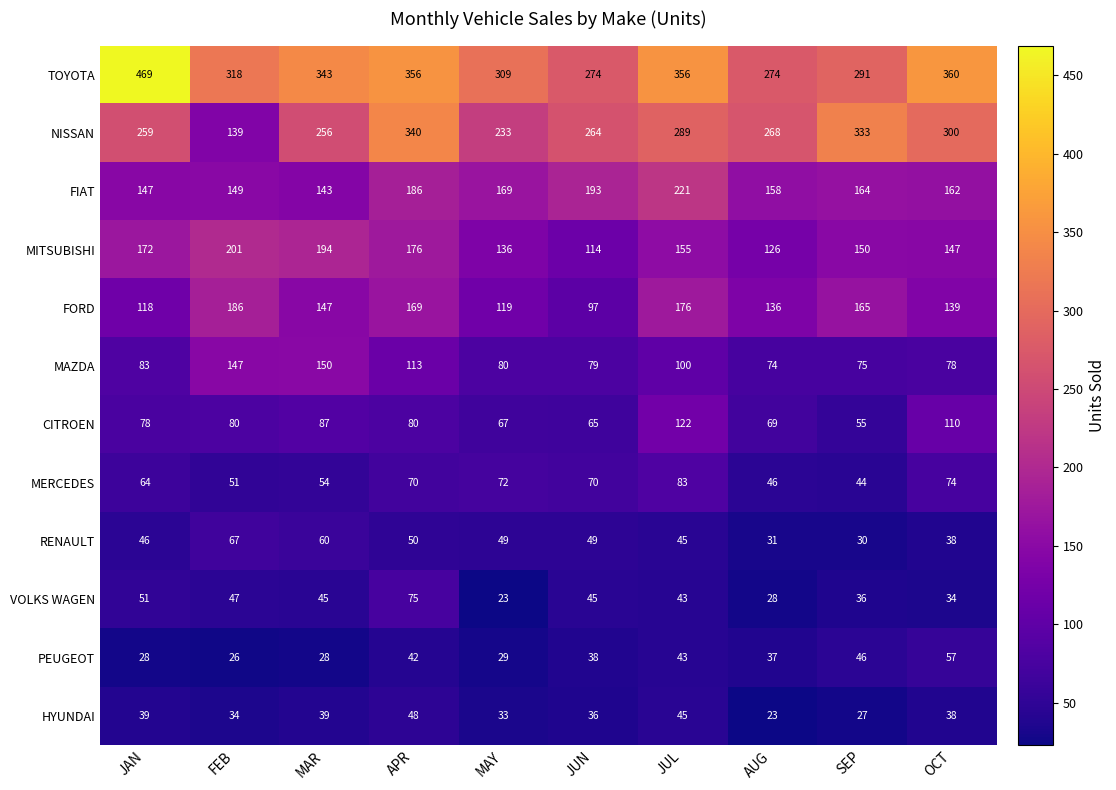

What is the sum of all NISSAN values?

2681